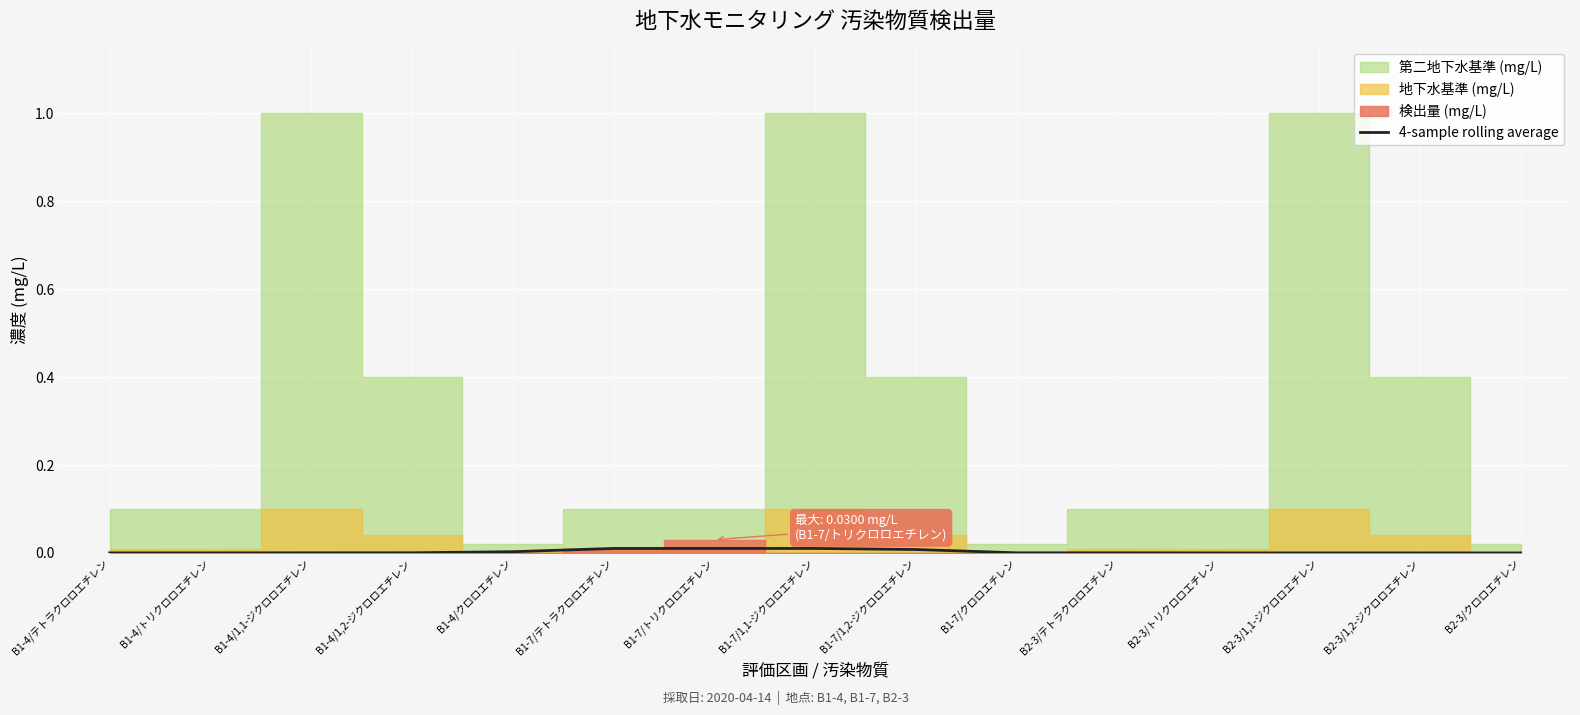

The 4-sample rolling average series shows 0.0 at B1-7/テトラクロロエチレン. True or false?

True